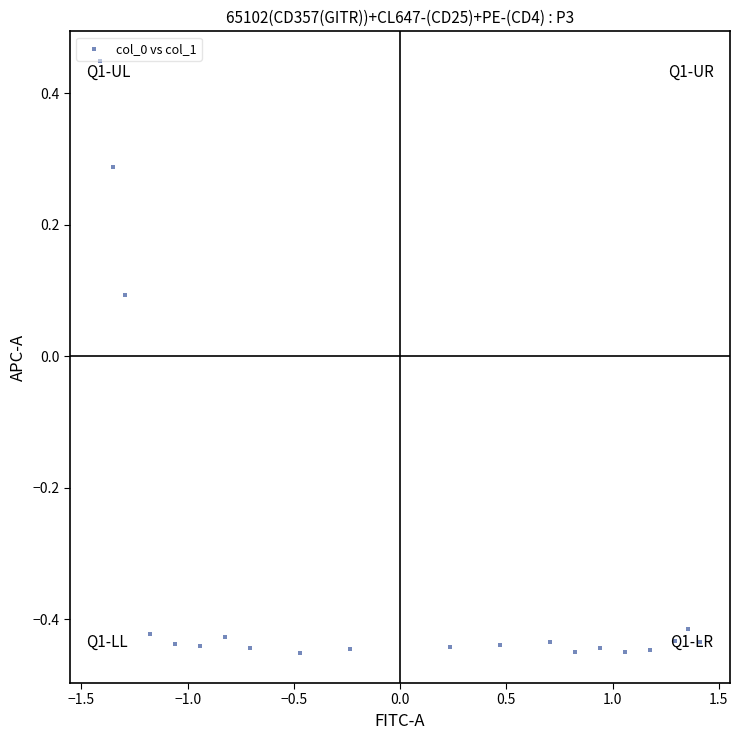

What is the range of X values (max minus min)?

2.8